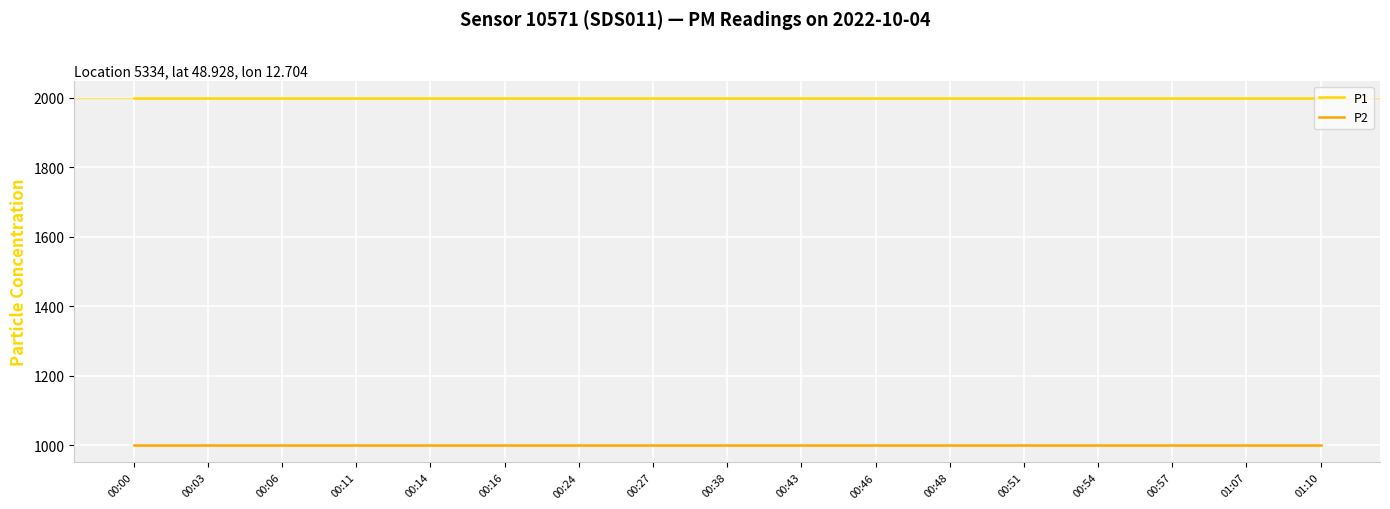

True or false: P2 has a value of 999.9 at 00:00.

True